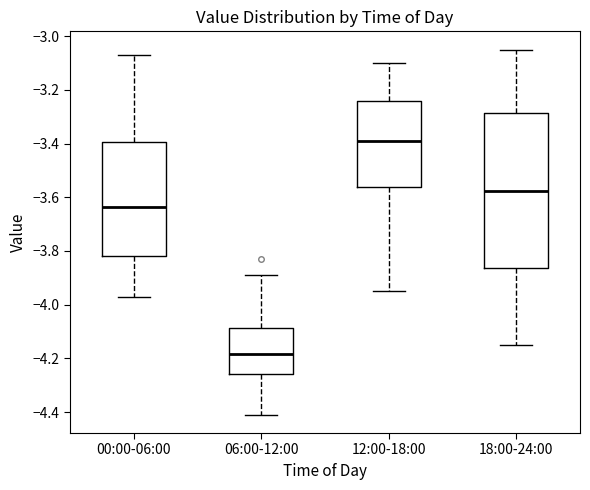

Where does the lower whisker of the box for 12:00-18:00 end on the y-axis? The values are not printed on the chart, so give them approximately, as read against the axis.

-3.94